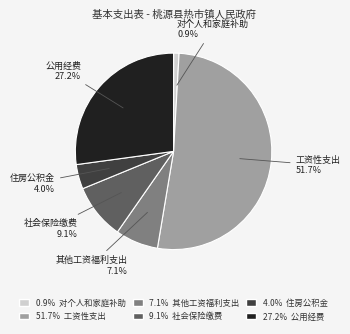

Does any single category account for the majority?

Yes